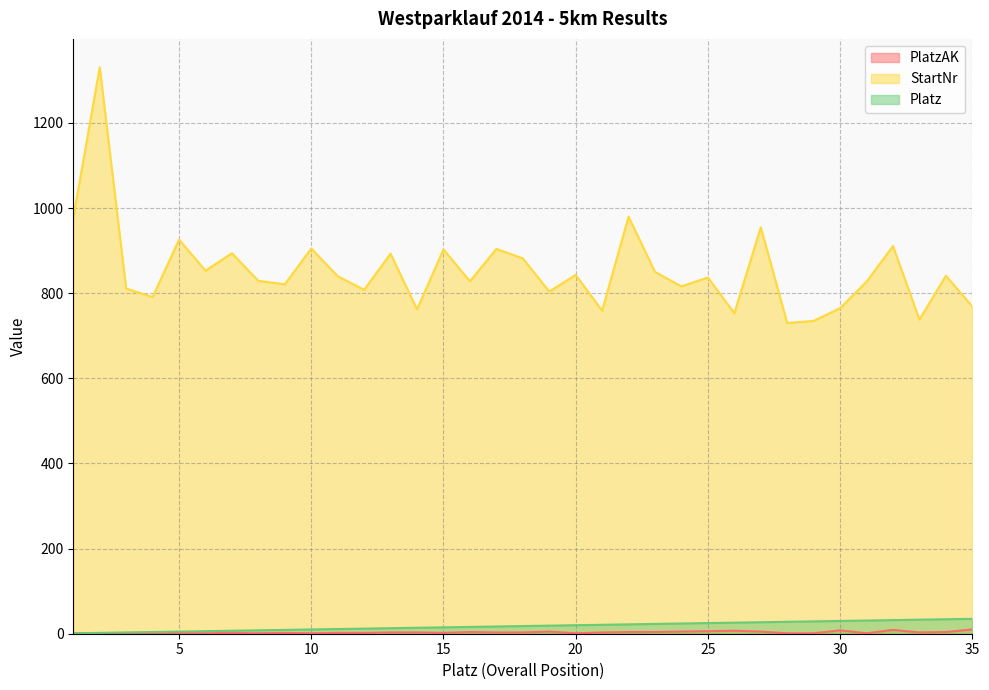

Which category has the lowest value in the StartNr series?

28